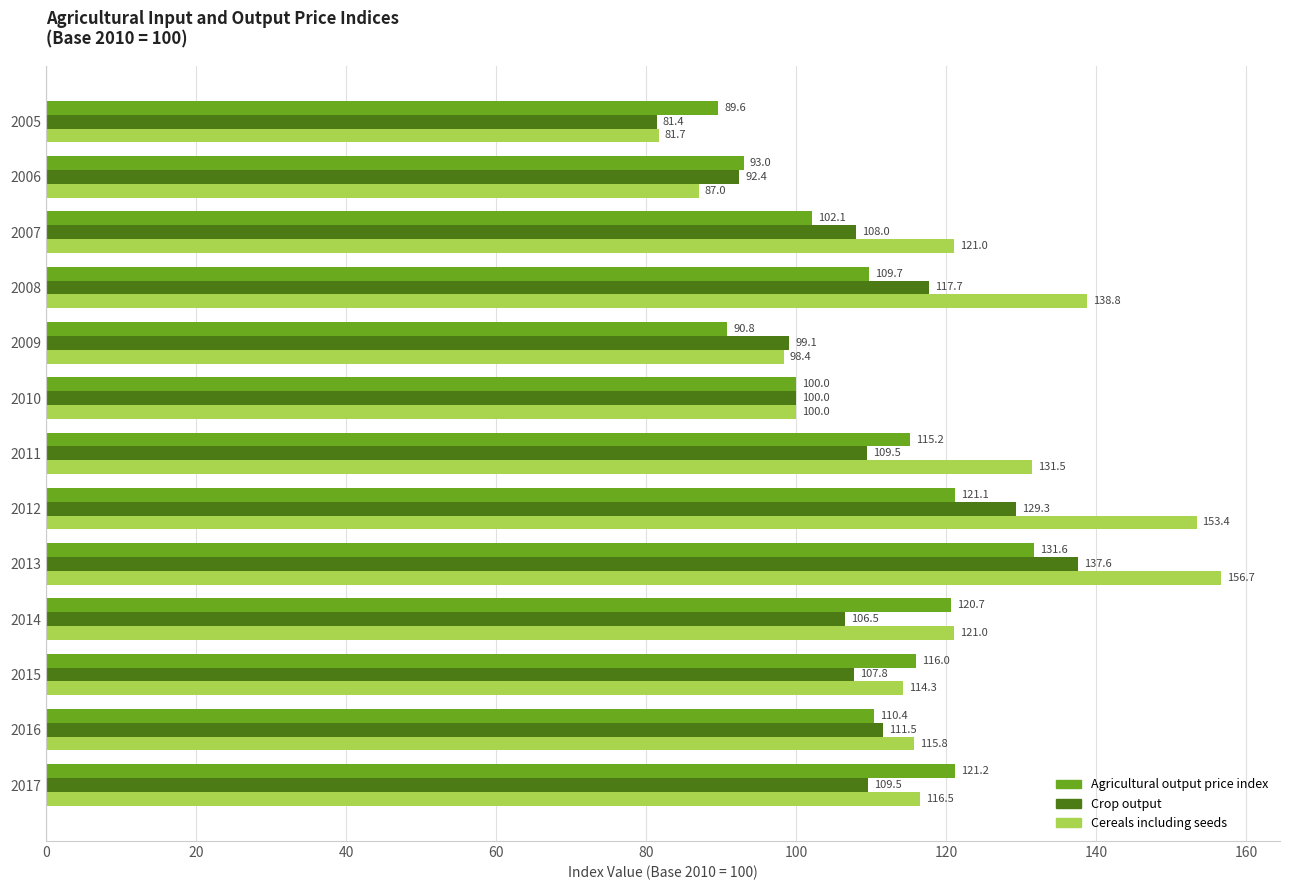

Rank the series by their maximum value, from lowest to highest.

Agricultural output price index, Crop output, Cereals including seeds